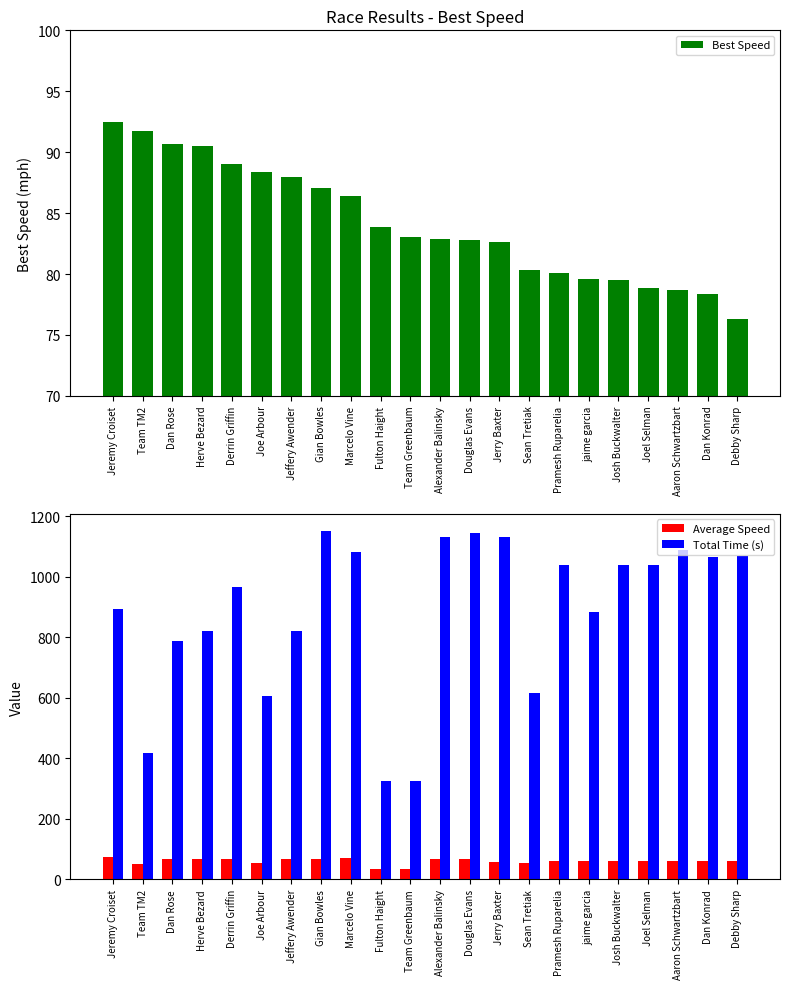

What is the minimum value for Average Speed?

33.1